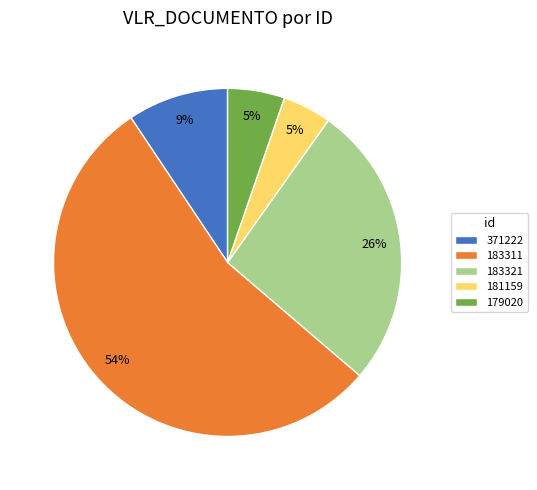

Count the number of slices in the pie.

5